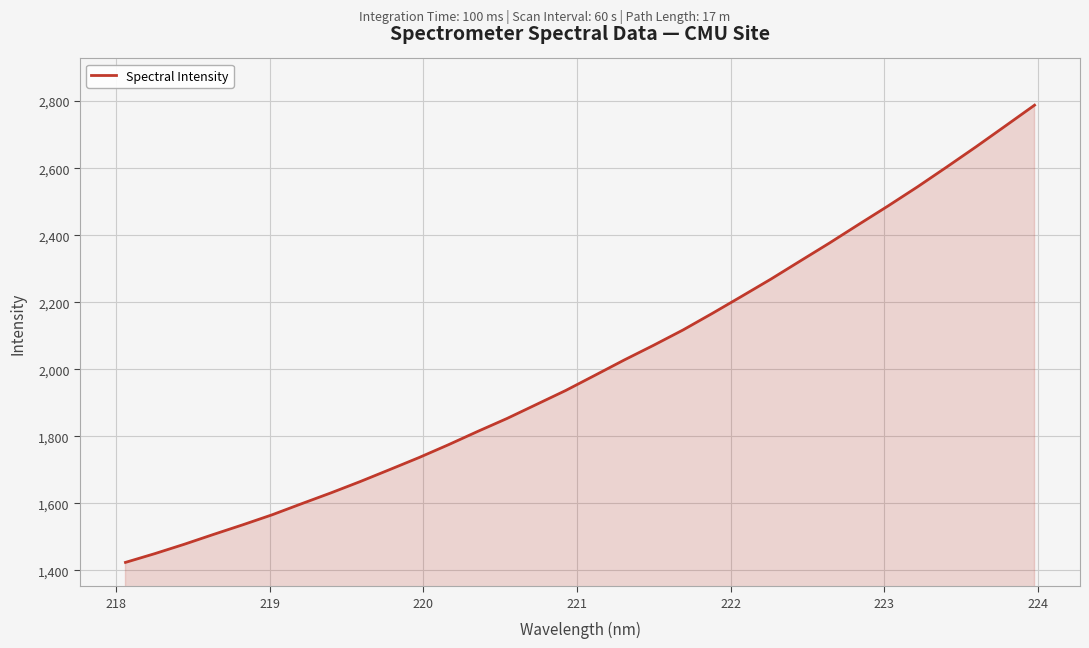

What is the smallest value displayed?

1423.6